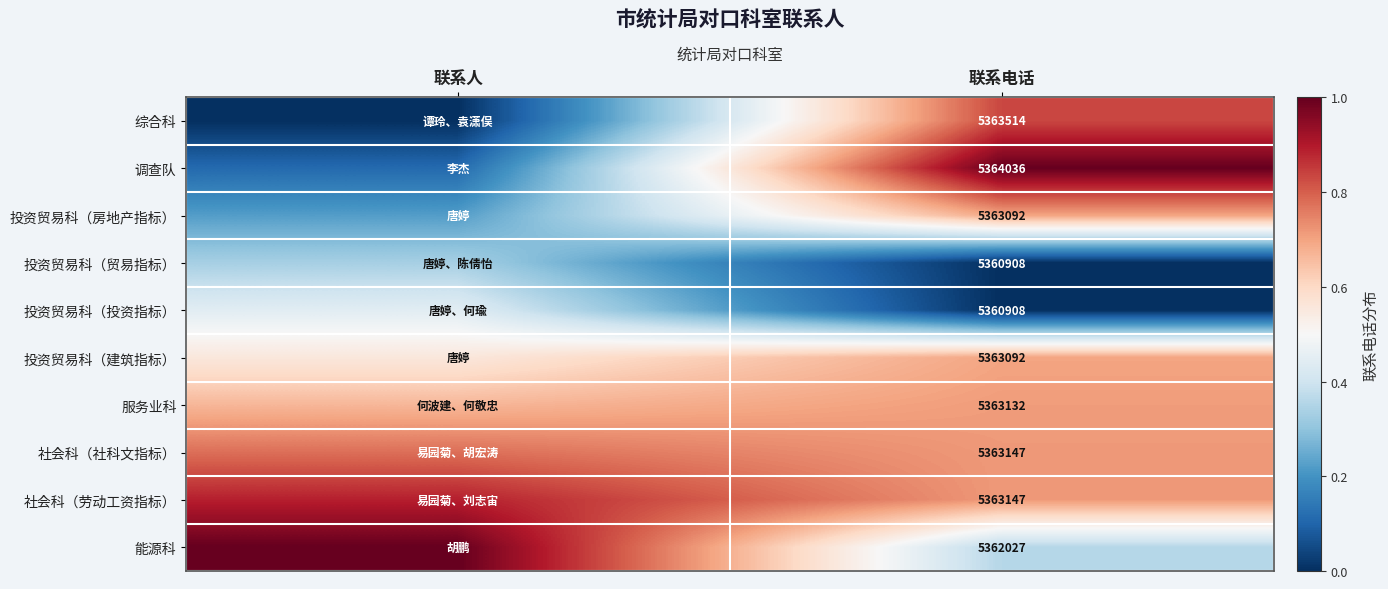

How many series are shown in this chart?

10